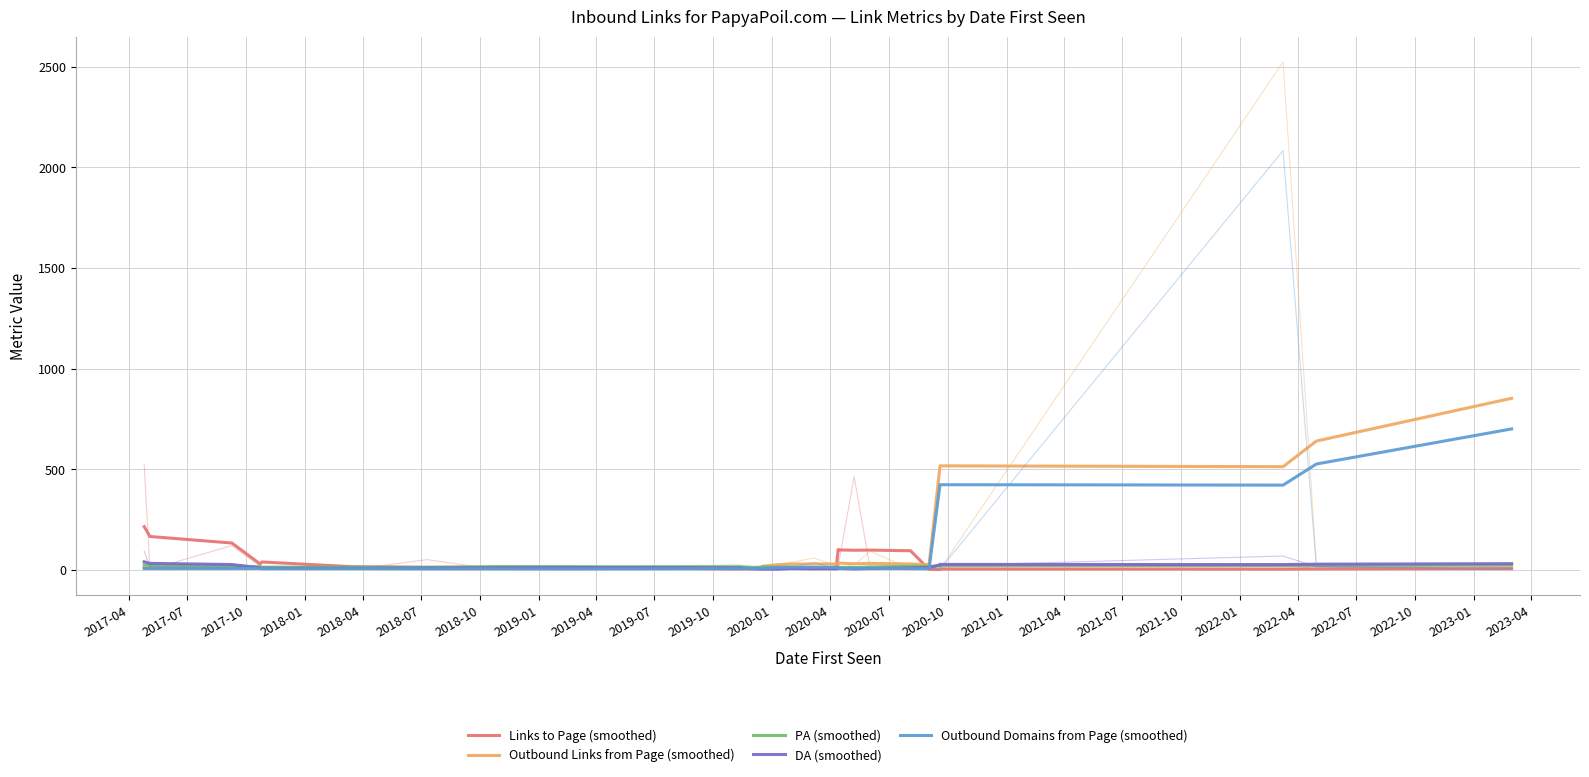

True or false: DA (smoothed) and Links to Page (smoothed) intersect in this chart.

True